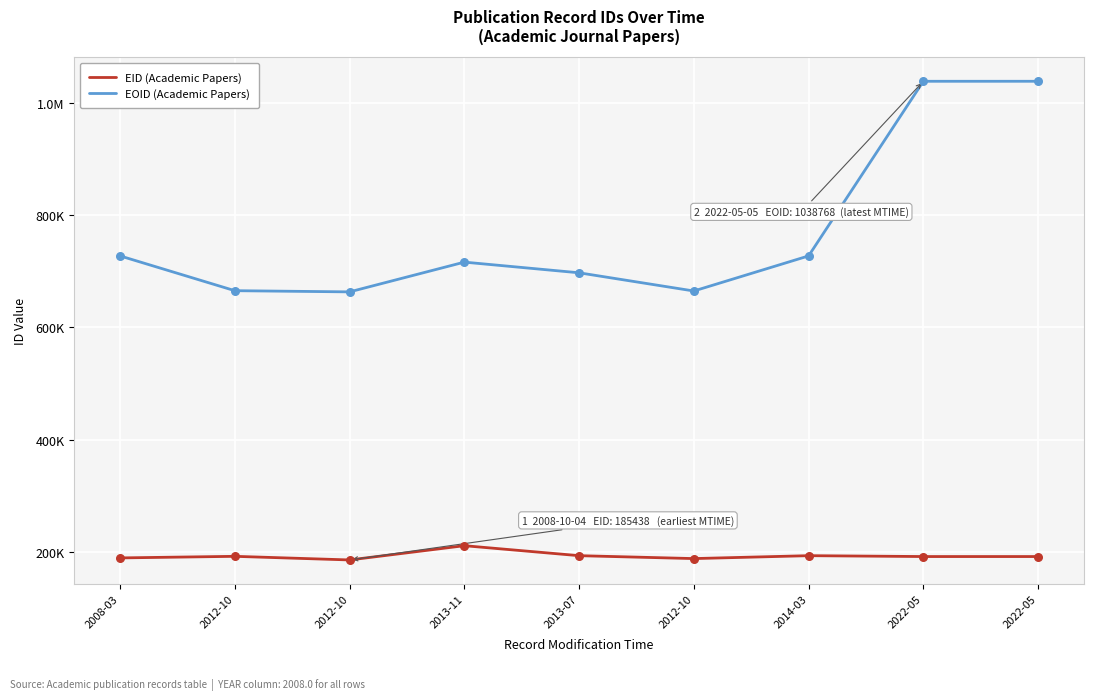

At how many categories does at least one series exceed 776661?

2